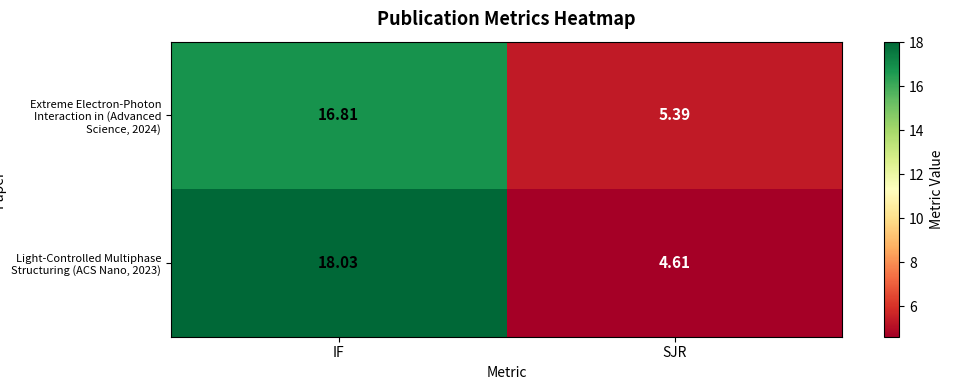

Where does the Extreme Electron-Photon Interaction in (Advanced Science, 2024) series first go above 16?

IF